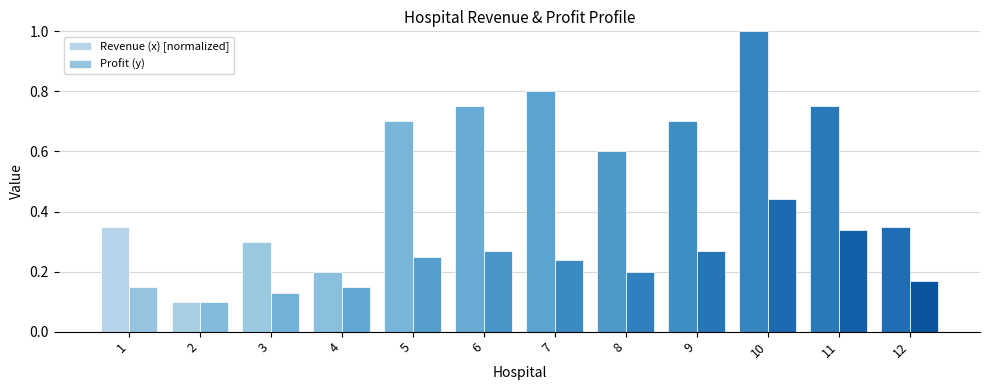

Between 11 and 12, which series saw the biggest shift?

Revenue (x) [normalized]